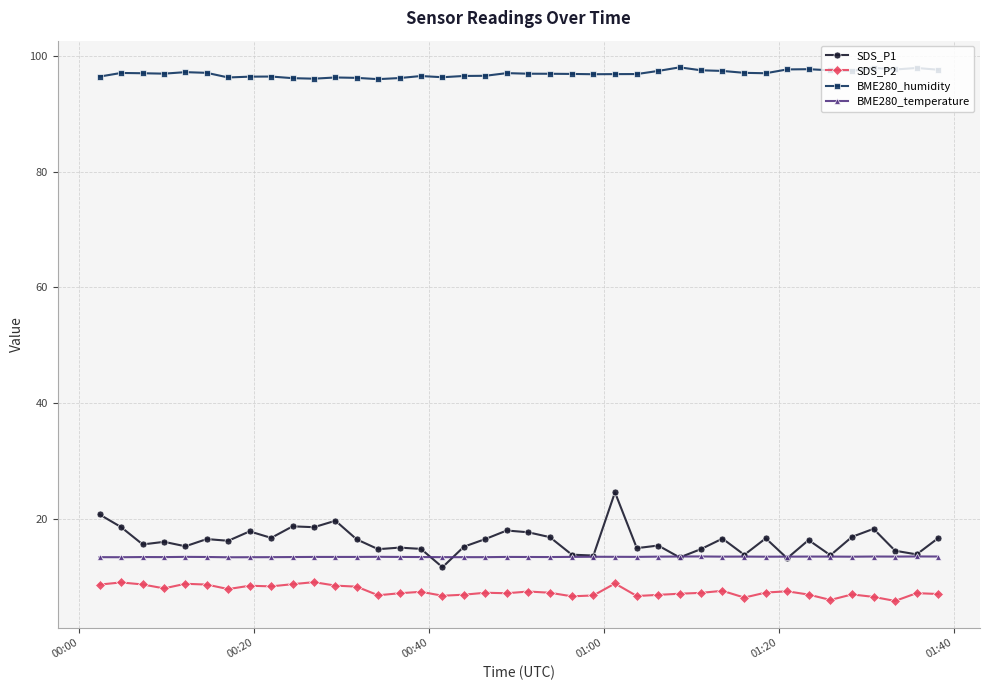

In SDS_P2, how many points are higher than both neighbors (excluding endpoints)?

12